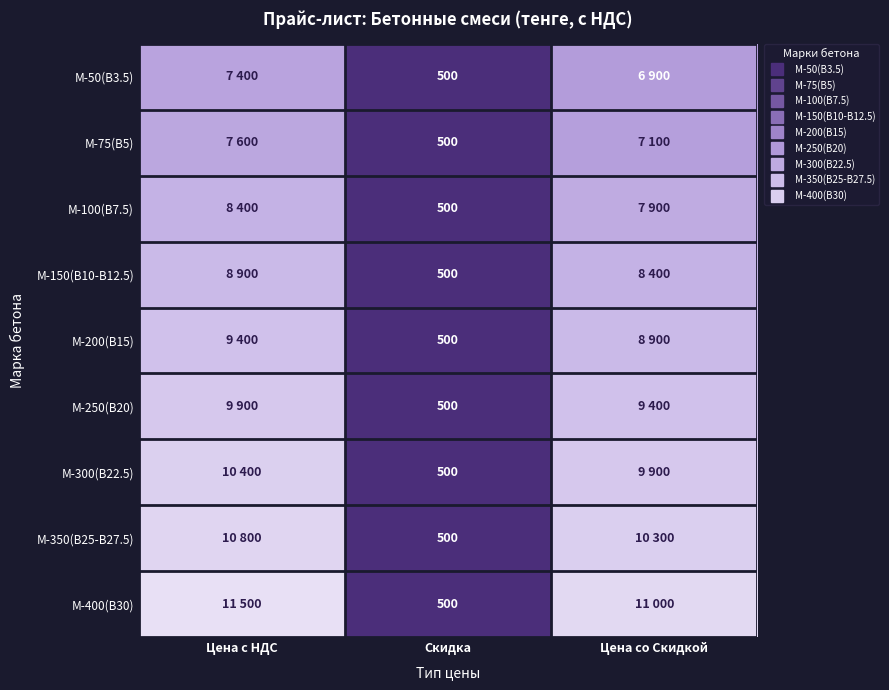

Count the number of data series in this chart.

9